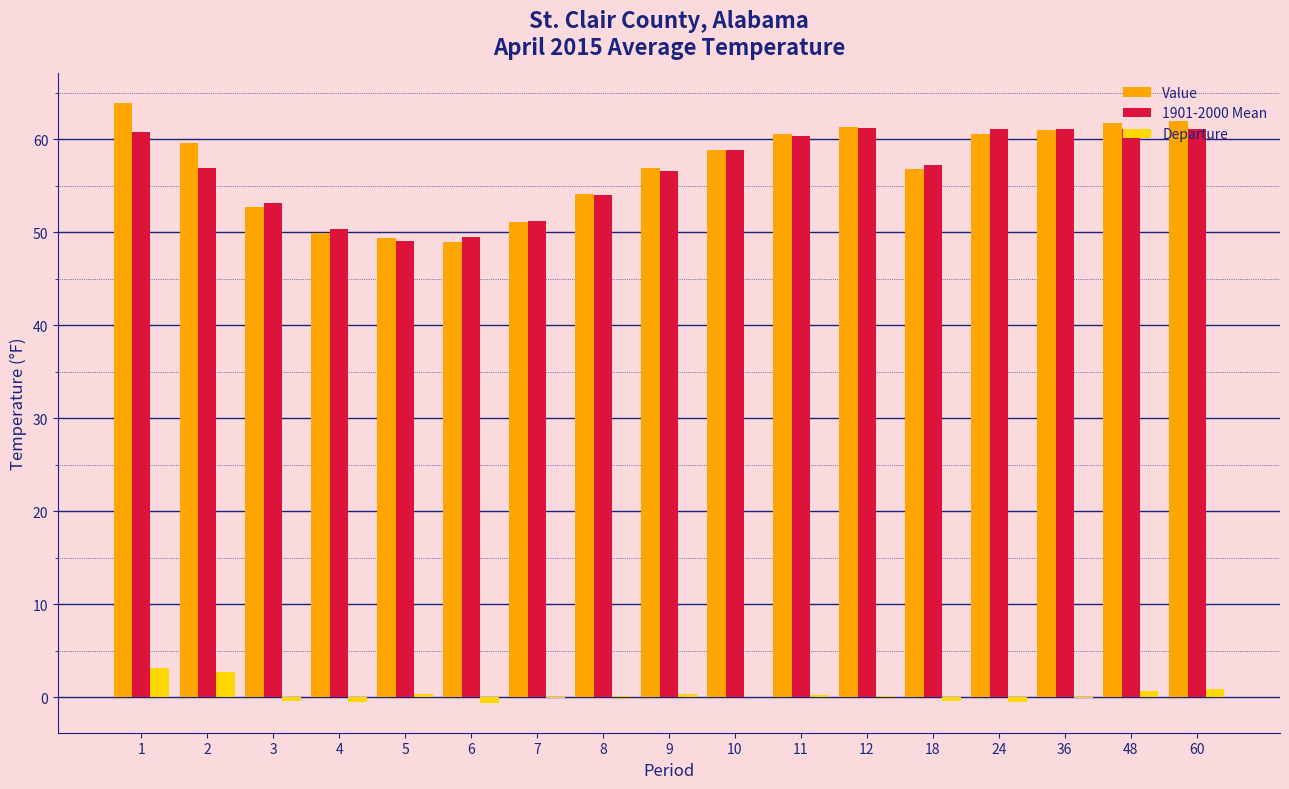

How many data points in Value are above 58?

9